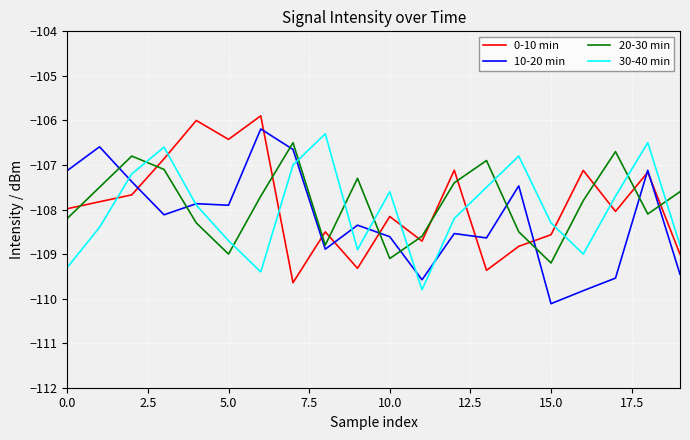

What is the highest value of the 20-30 min series?

-106.5